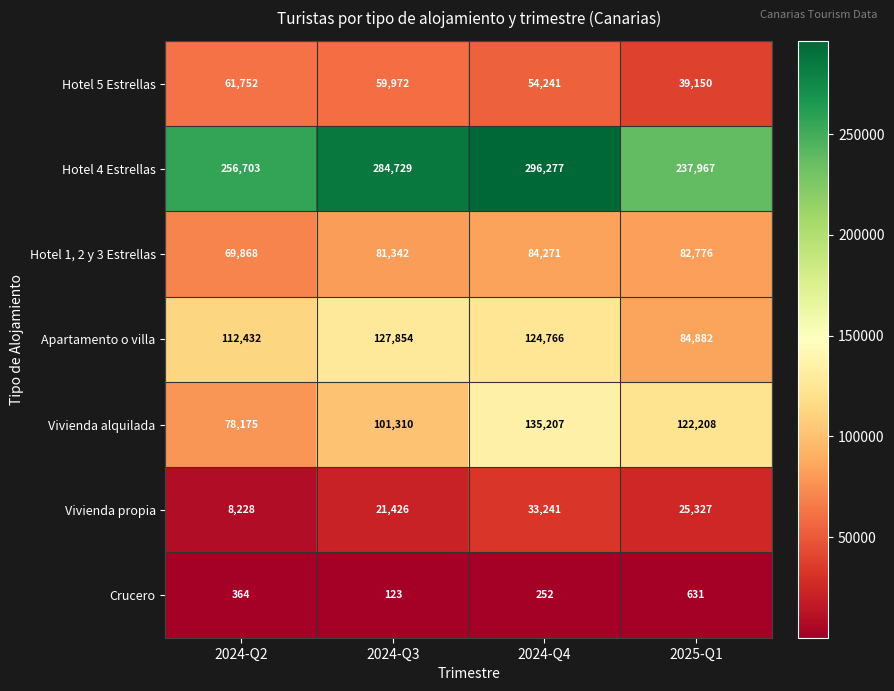

Which series has the largest range (max minus min)?

Hotel 4 Estrellas